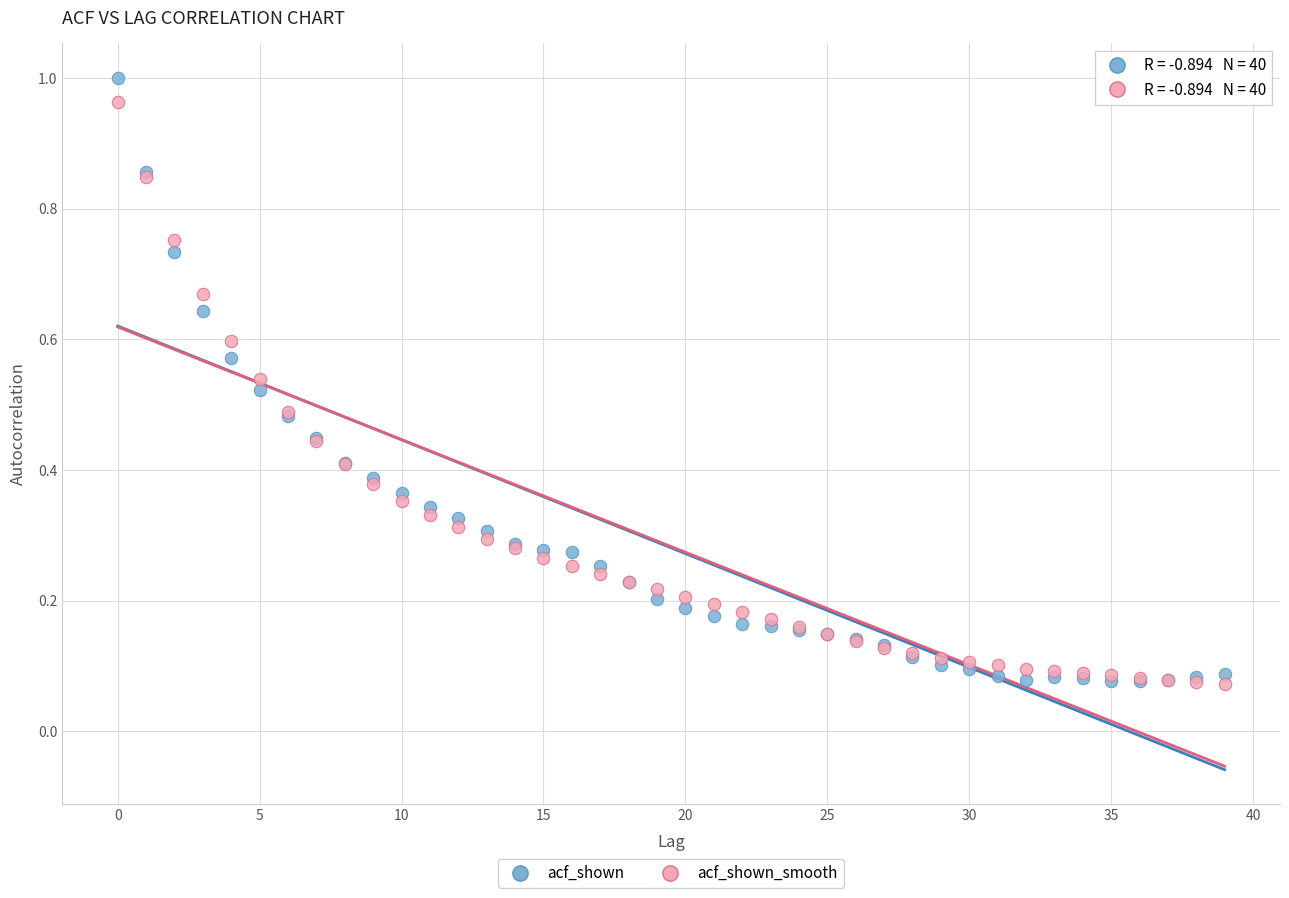

What are all the series names shown in the legend?

acf_shown, acf_shown_smooth